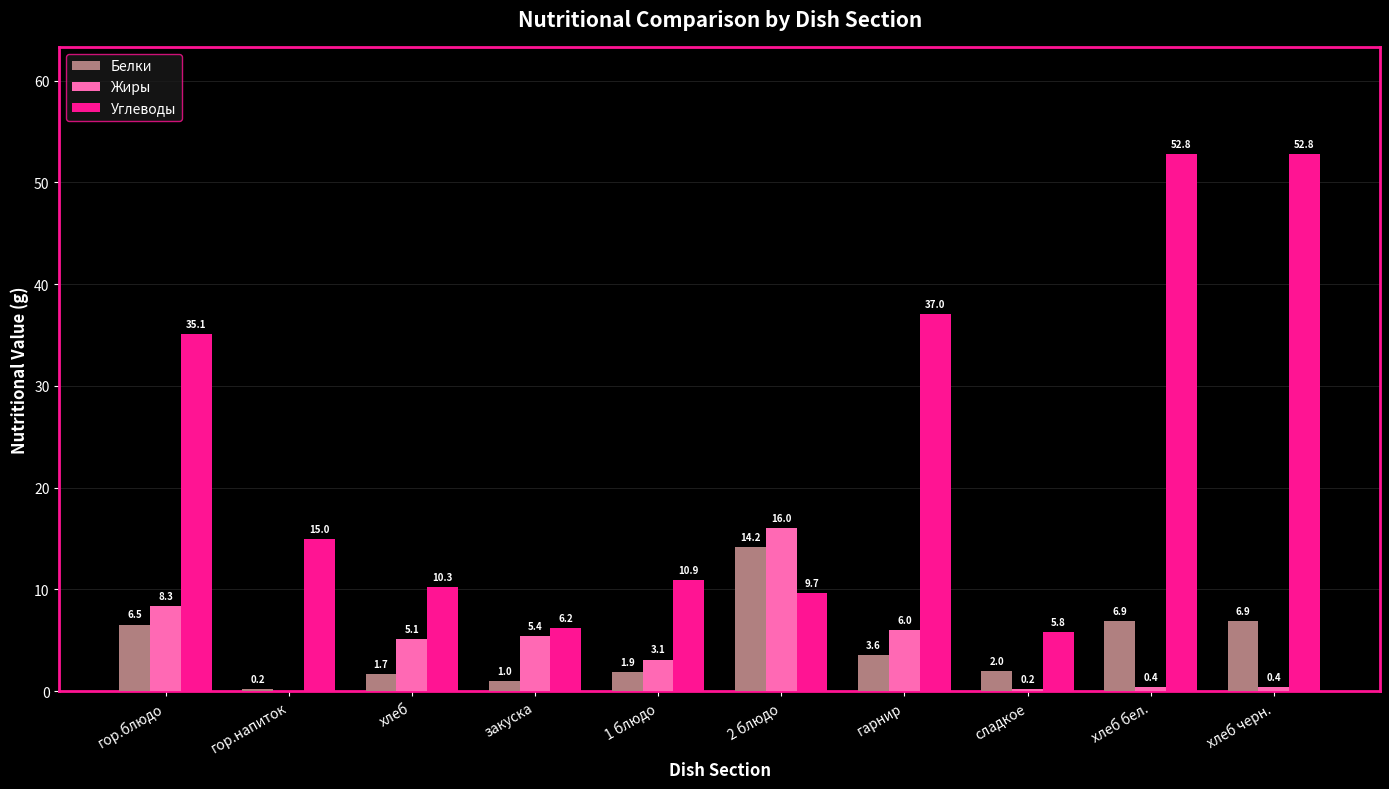

What is the maximum value shown in the chart?

52.8